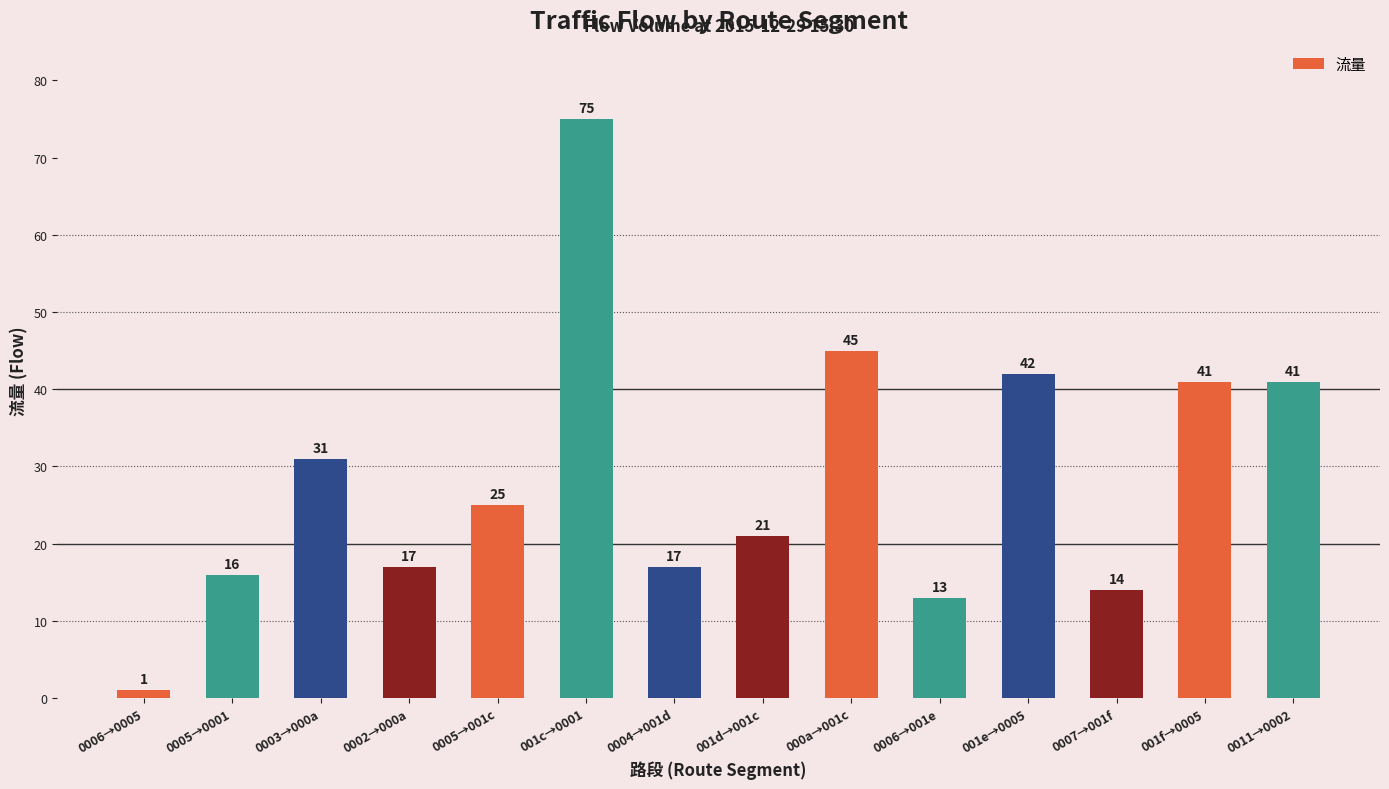

Which label corresponds to the smallest value in the chart?

0006→0005